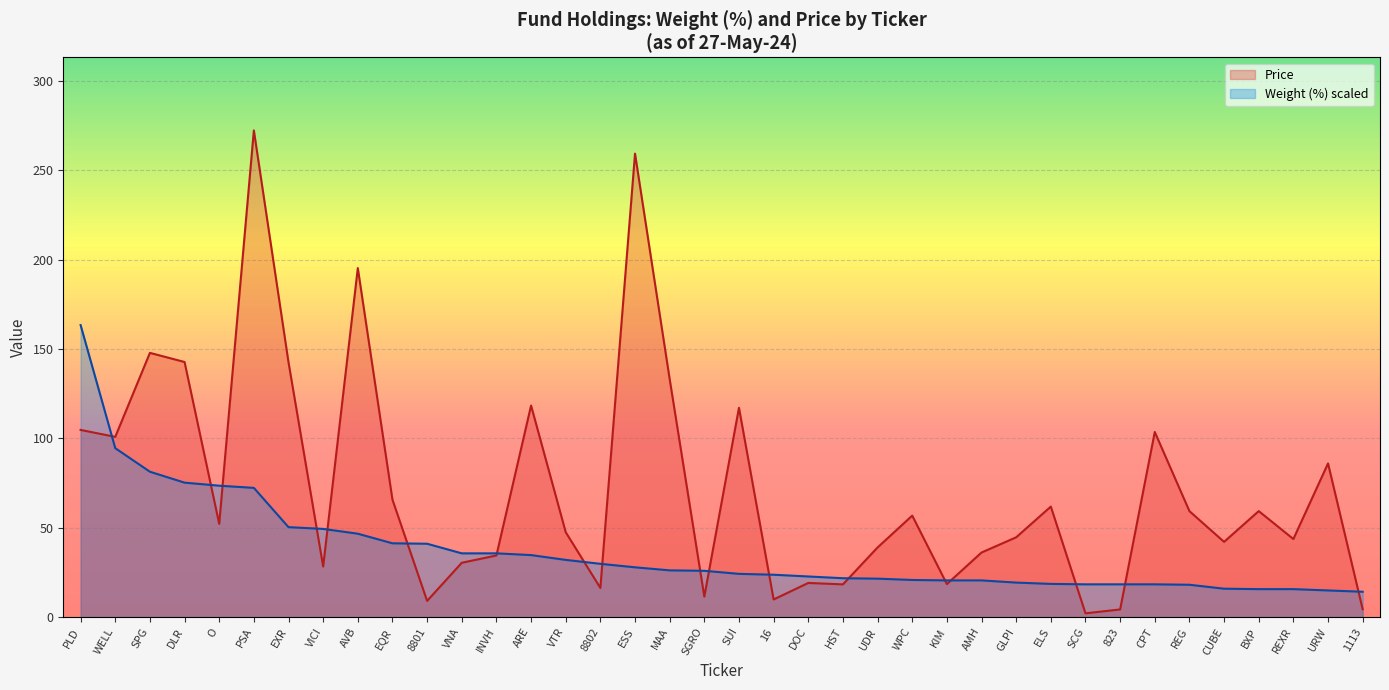

How many lines are shown in the chart?

2